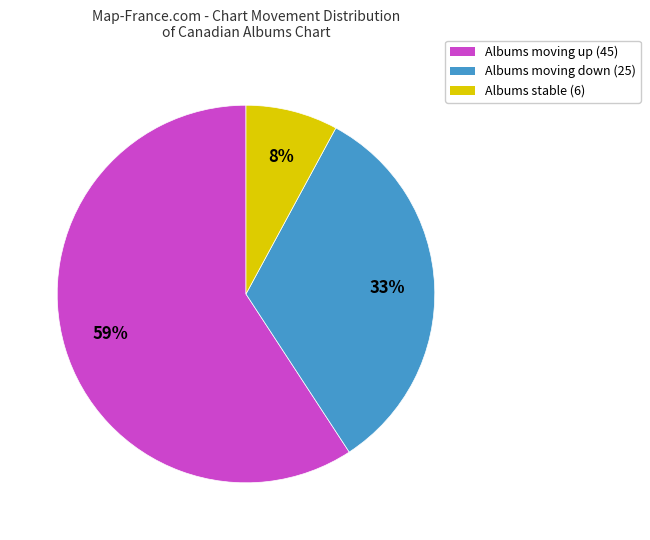

To the nearest percent, what is the difference between the Albums stable (6) and Albums moving up (45) slice percentages?

51%